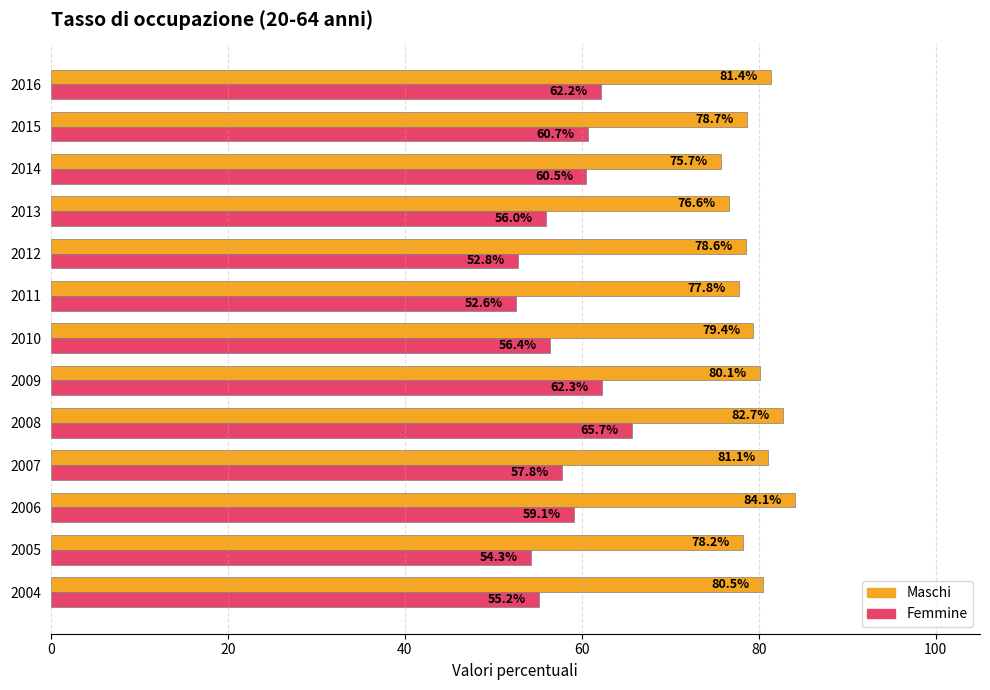

At which category is the sum across all series the highest?

2008